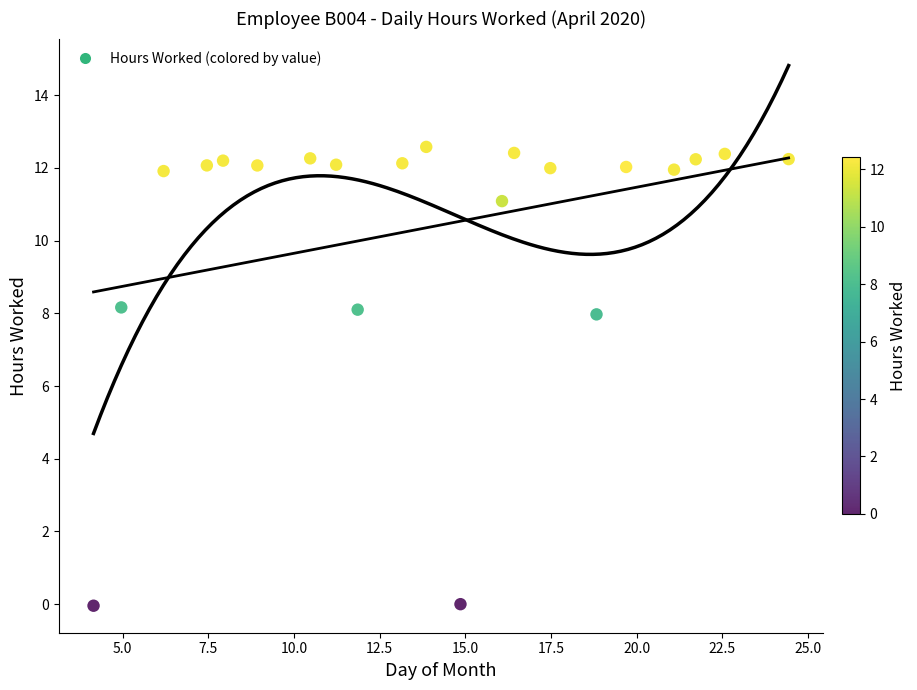

What is the range of Y values (max minus min)?

12.6